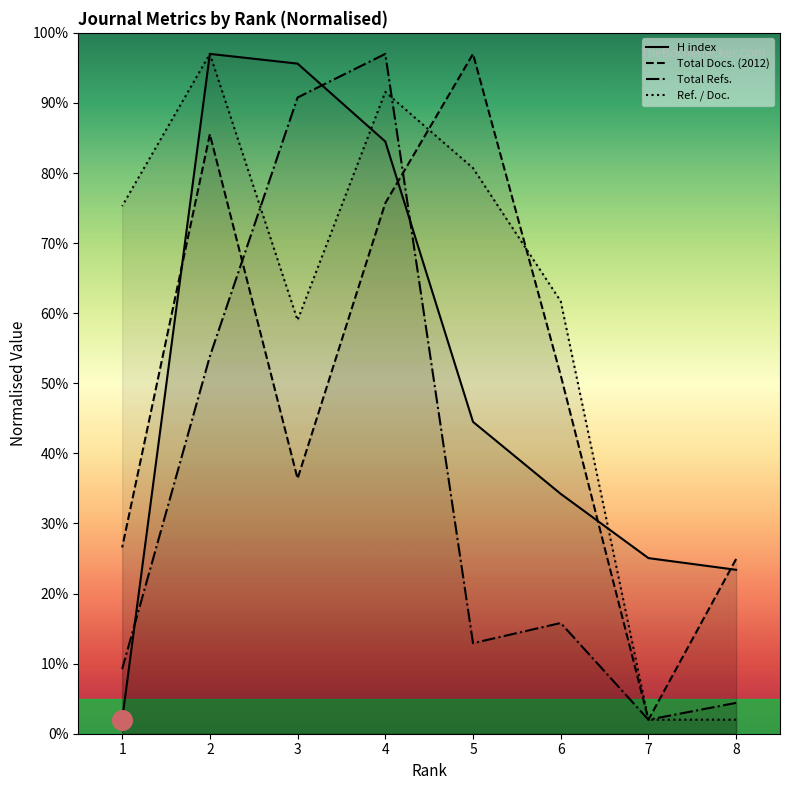

Which series contains the lowest Y value?

H index